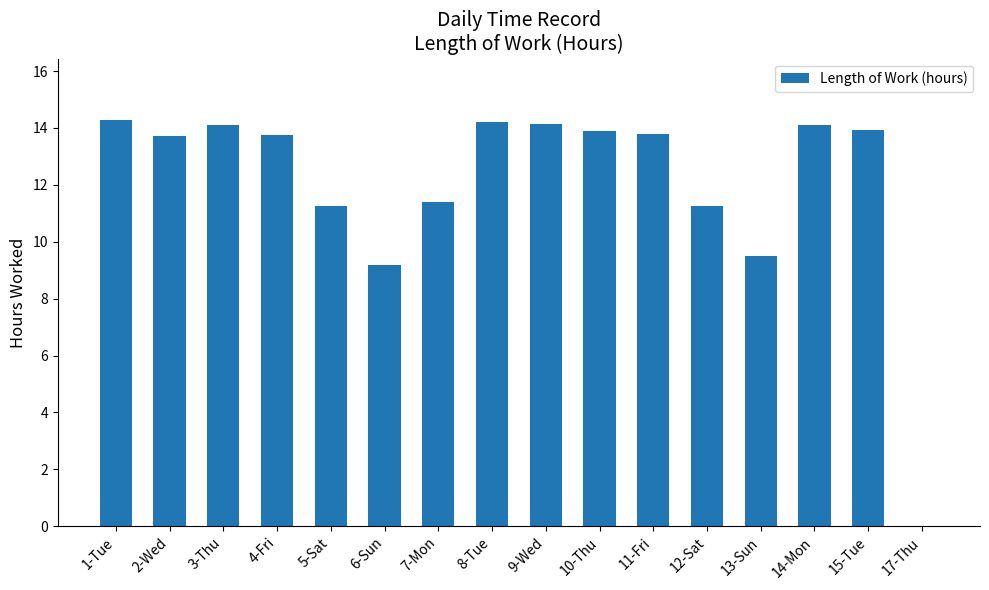

The value at 12-Sat is 15.7. True or false?

False